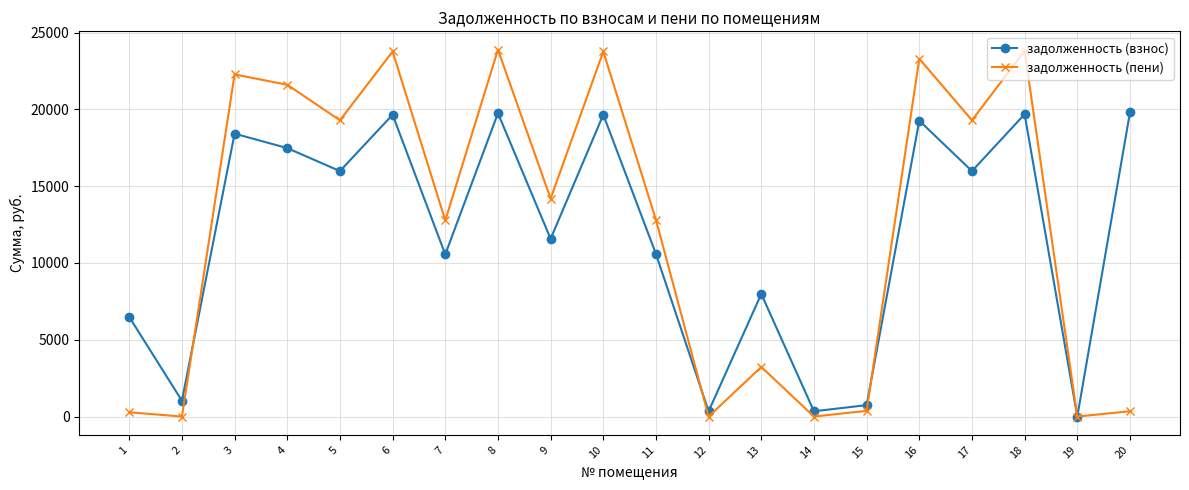

Where is the first local minimum for задолженность (пени)?

2